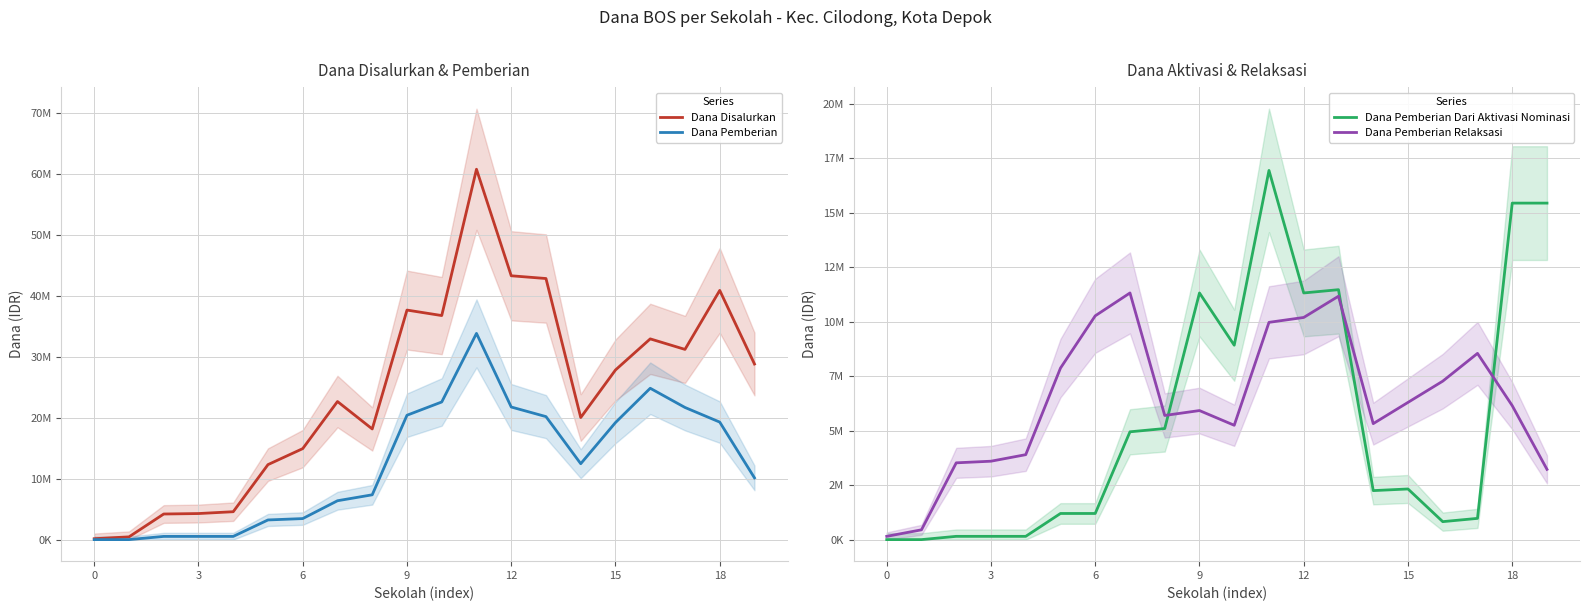

Which category has the highest value across all series?

11